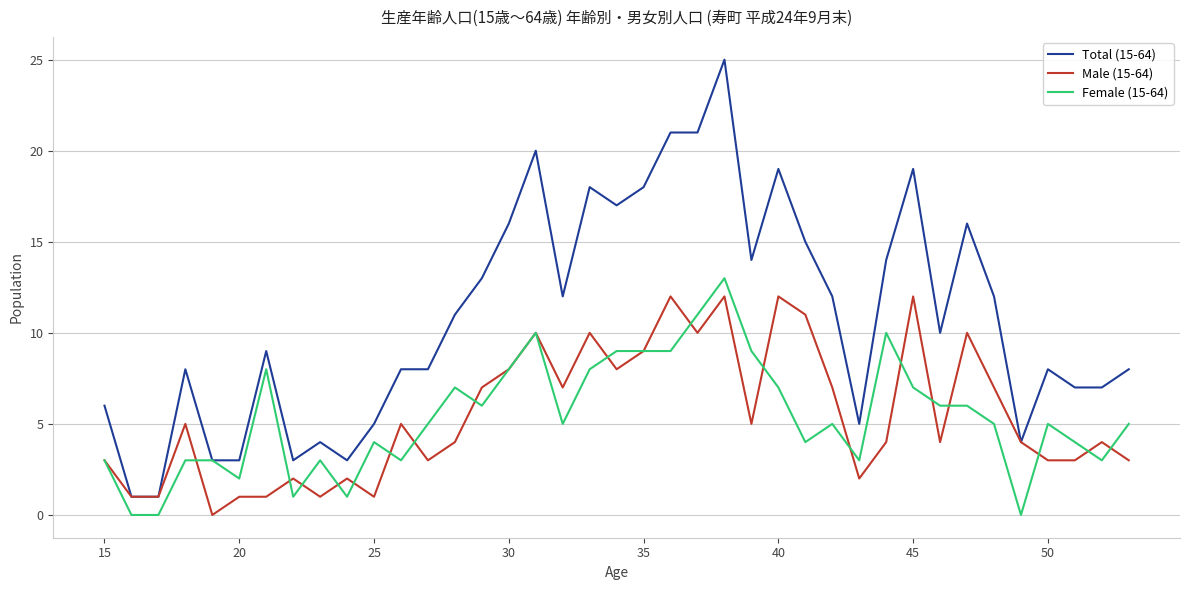

What is the difference between the maximum and minimum values in the Total (15-64) series?

24